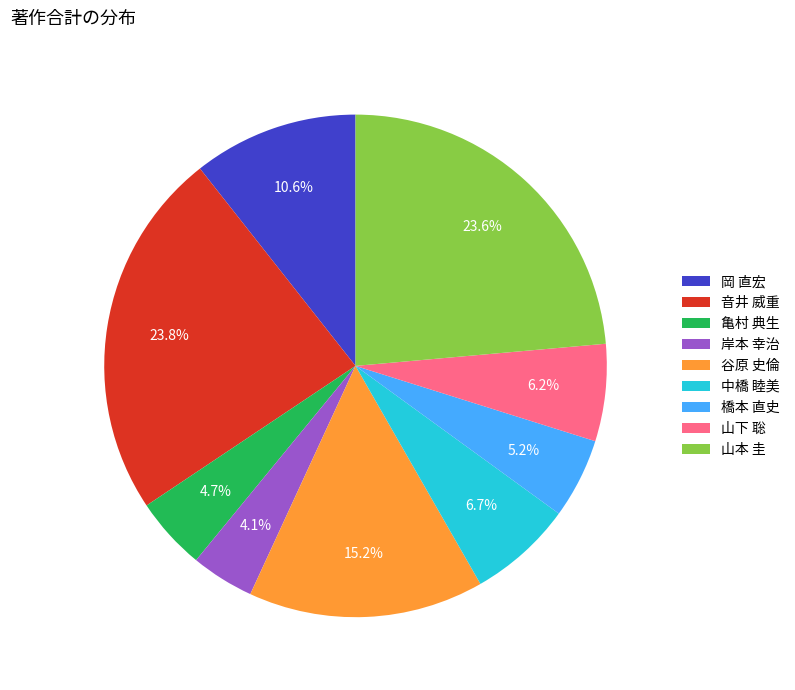

Approximately how many times larger is the value at 中橋 睦美 compared to 音井 威重?

0.3